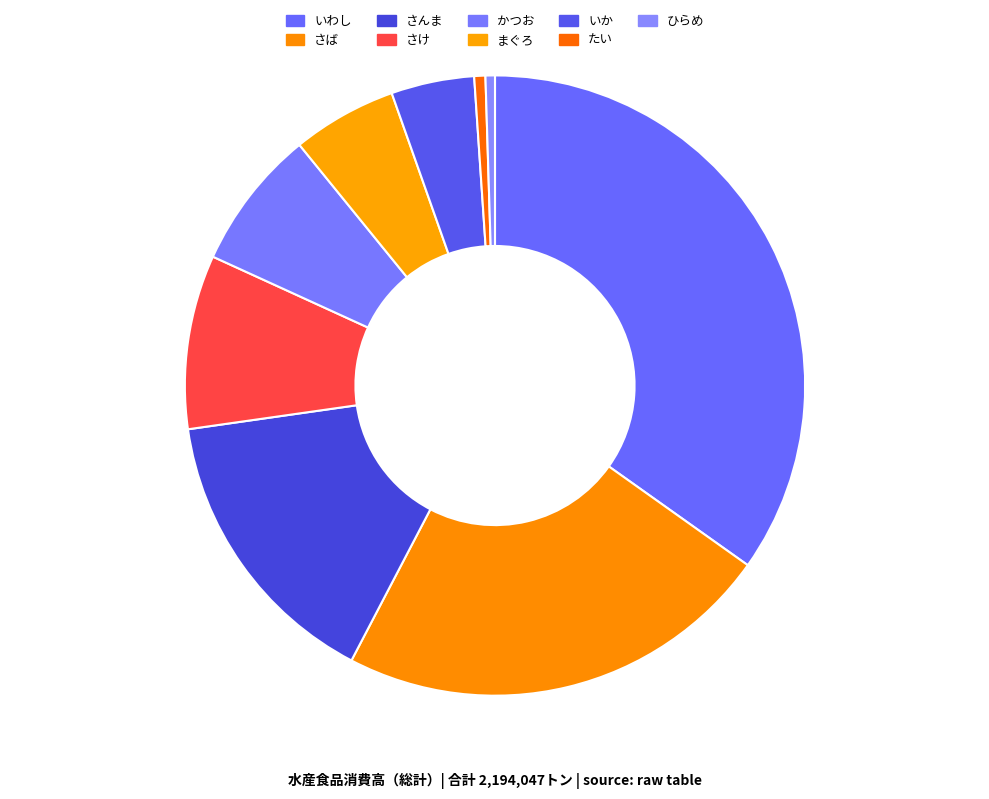

To the nearest percent, what percentage of the pie is いか?

4%